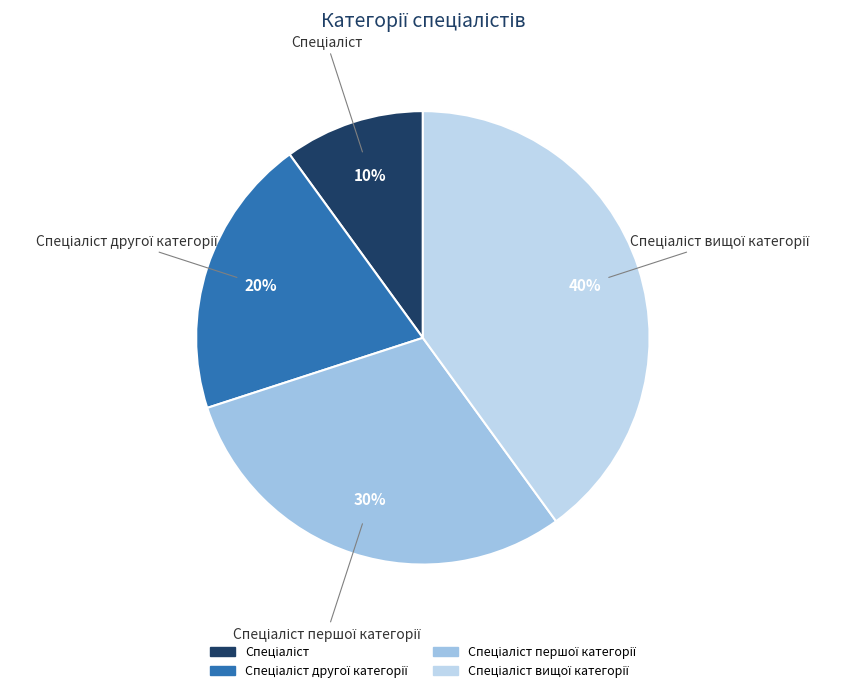

To the nearest percent, what is the difference between the largest and smallest slice percentages?

30%